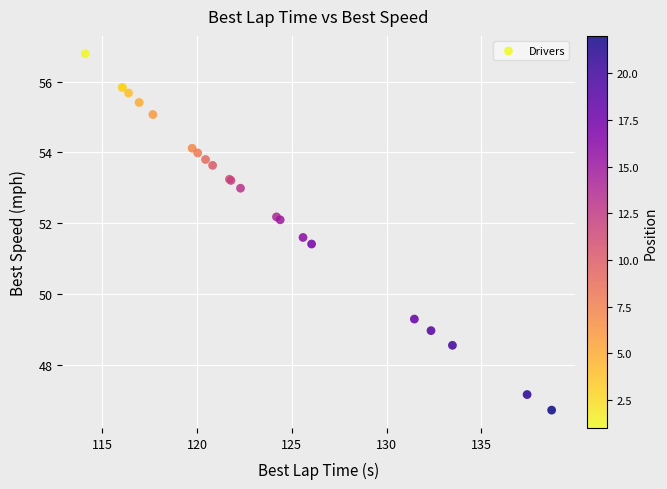

What Y value in the scatter plot is closest to 51?

51.4